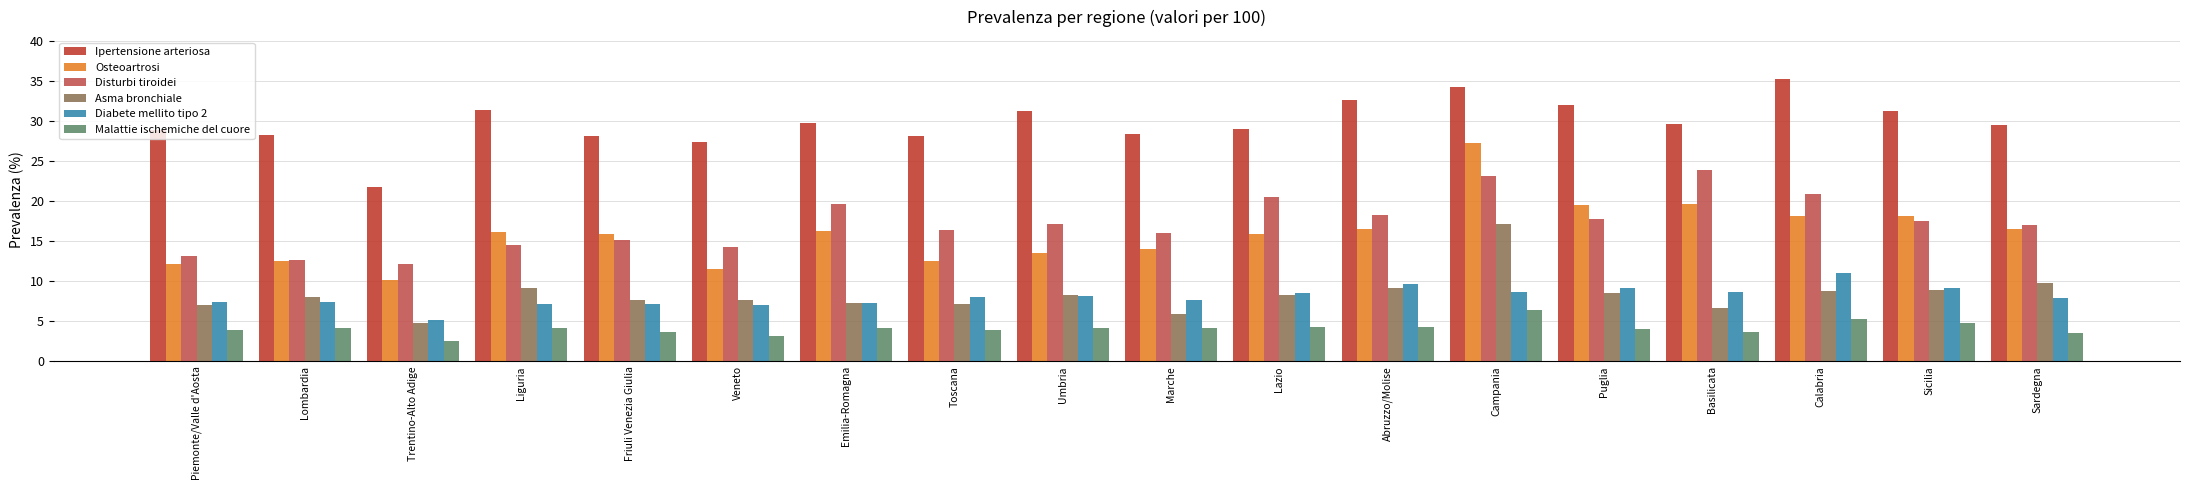

Are the bars horizontal?

No